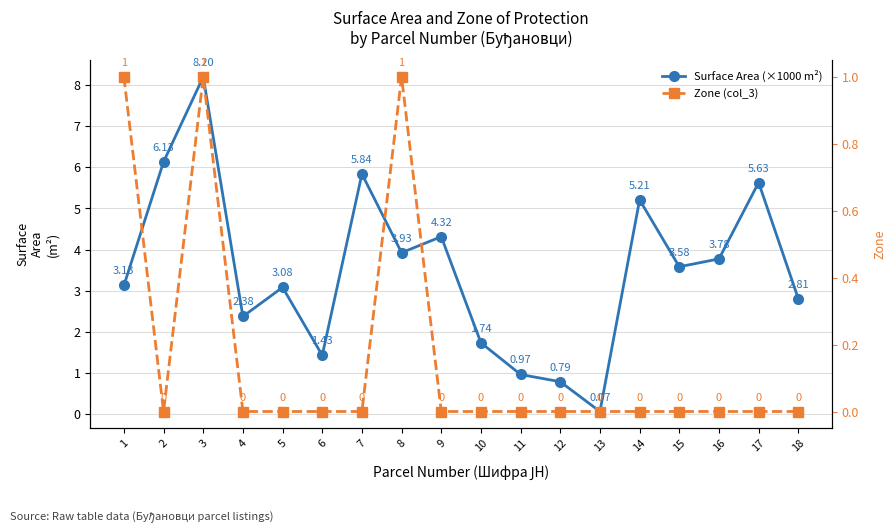

What is the difference between the maximum and minimum values in the Zone (col_3) series?

1.0